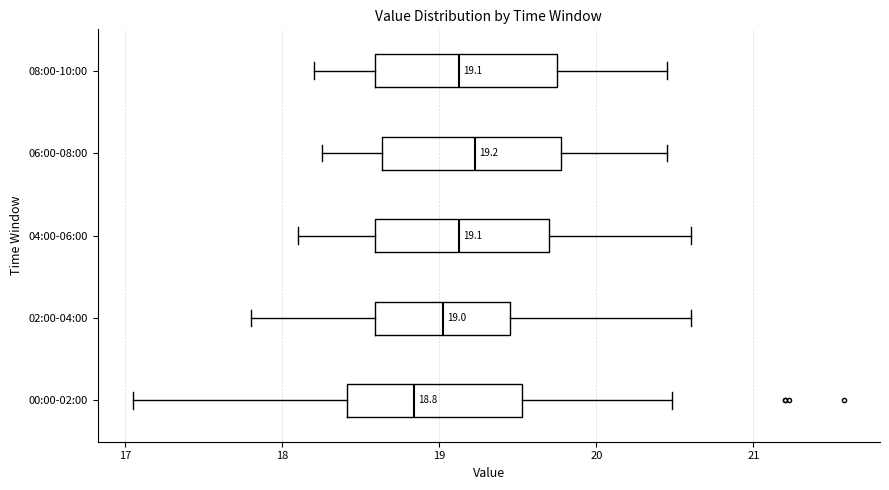

Which box's median line is the furthest to the right?

06:00-08:00